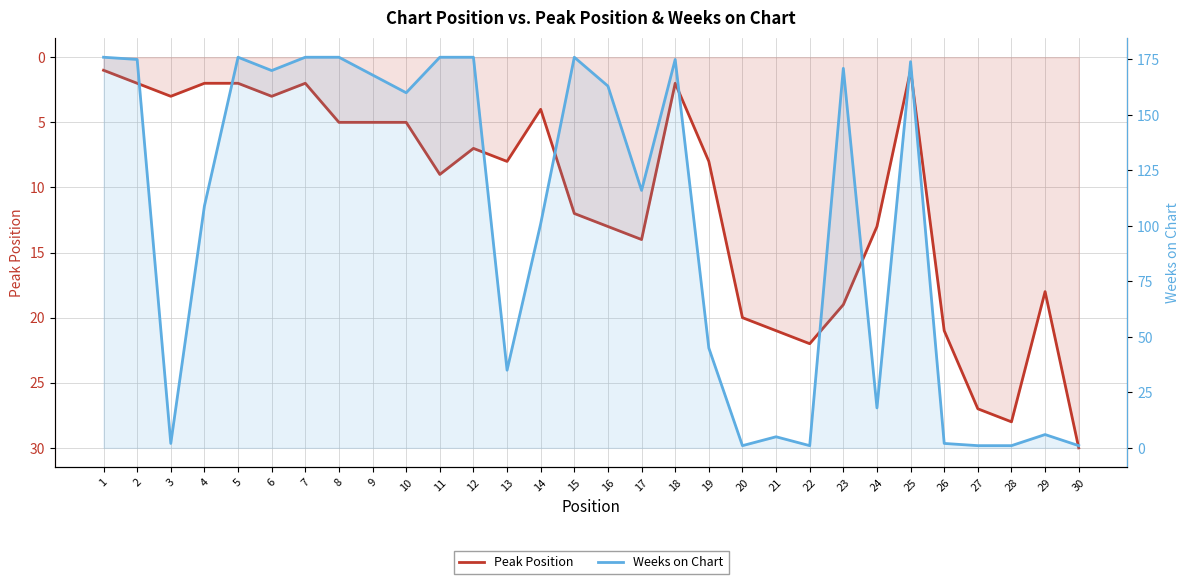

Rank the series by their average value, from lowest to highest.

Peak Position, Weeks on Chart